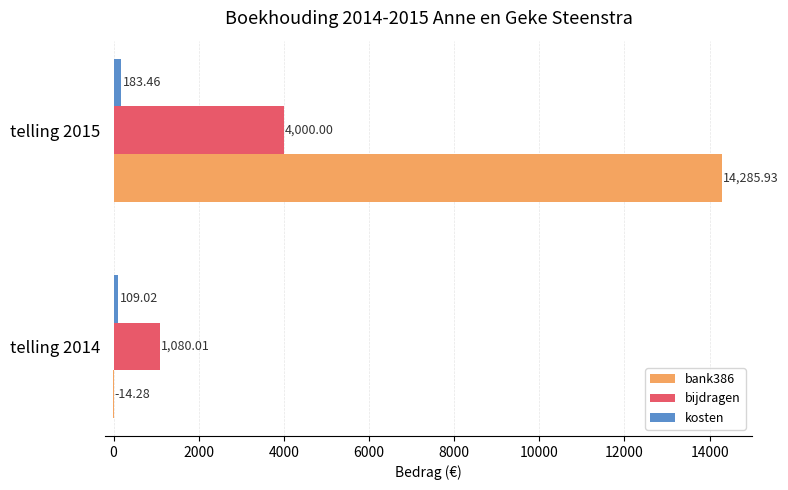

At which category is the sum across all series the highest?

telling 2015